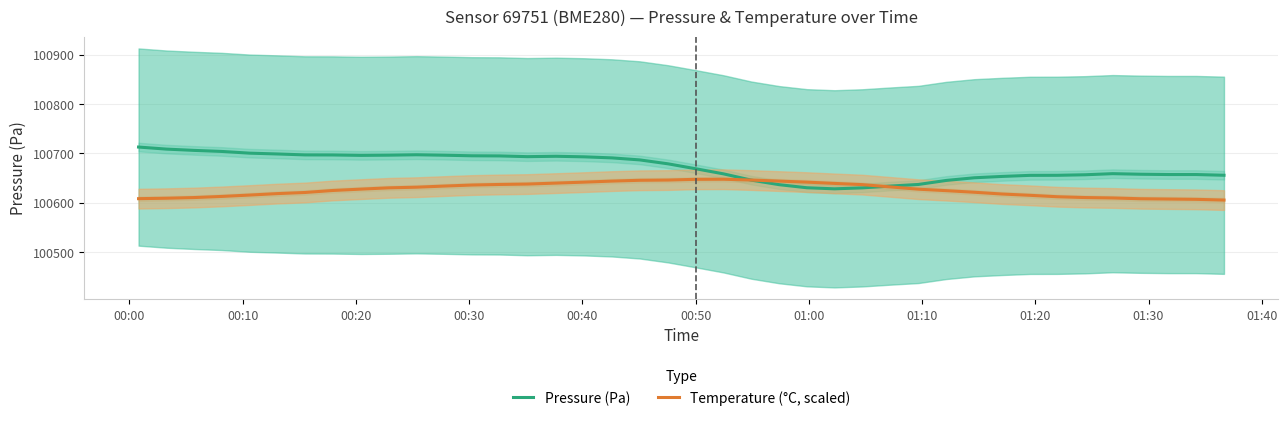

What is the lowest value of the Temperature (°C, scaled) series?

100605.1